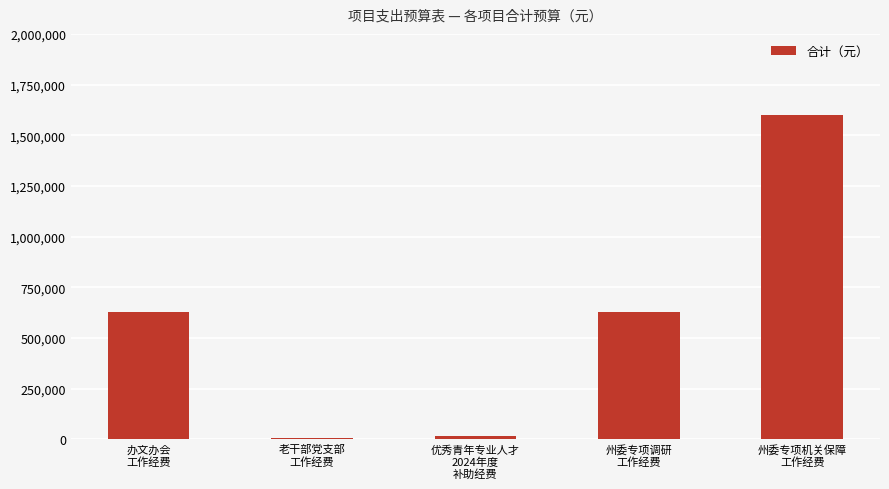

What is the maximum value shown in the chart?

1600000